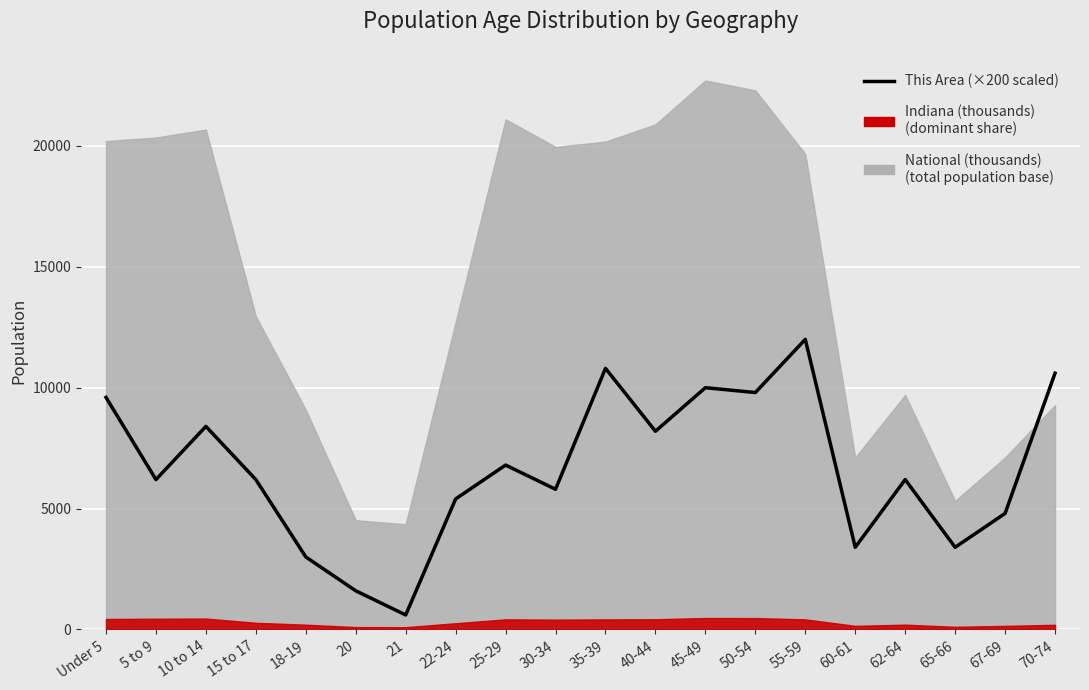

True or false: the data shows 4665 at 70-74.

False